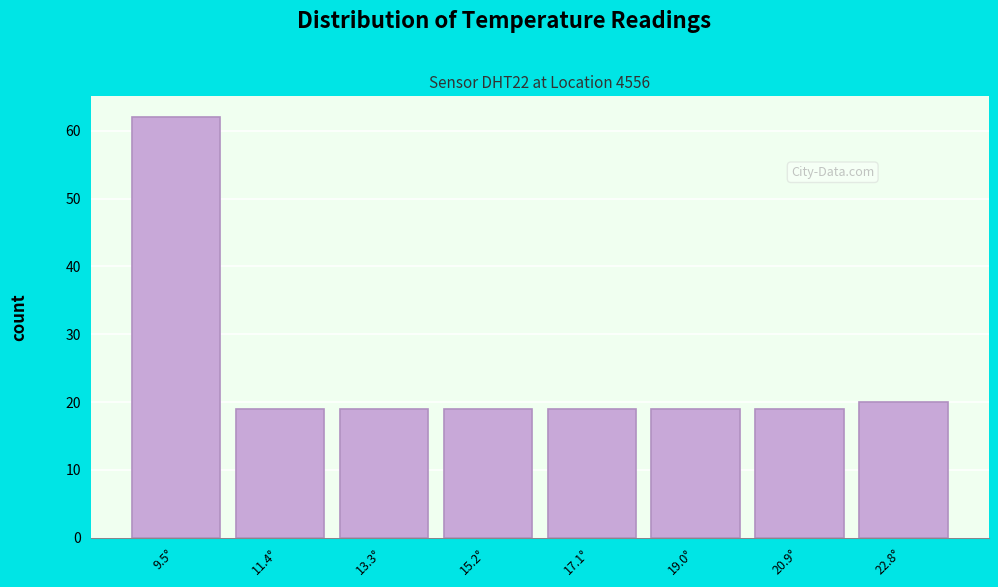

Reading left to right, transcribe all the data shown in this chart.

9.5°=62	11.4°=19	13.3°=19	15.2°=19	17.1°=19	19.0°=19	20.9°=19	22.8°=20